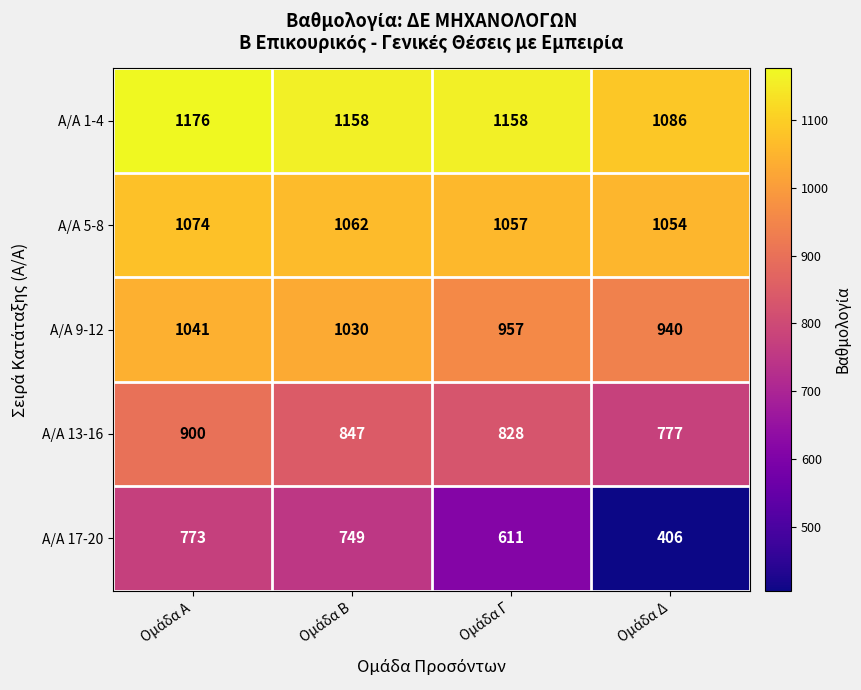

What is the highest value of the Α/Α 9-12 series?

1041